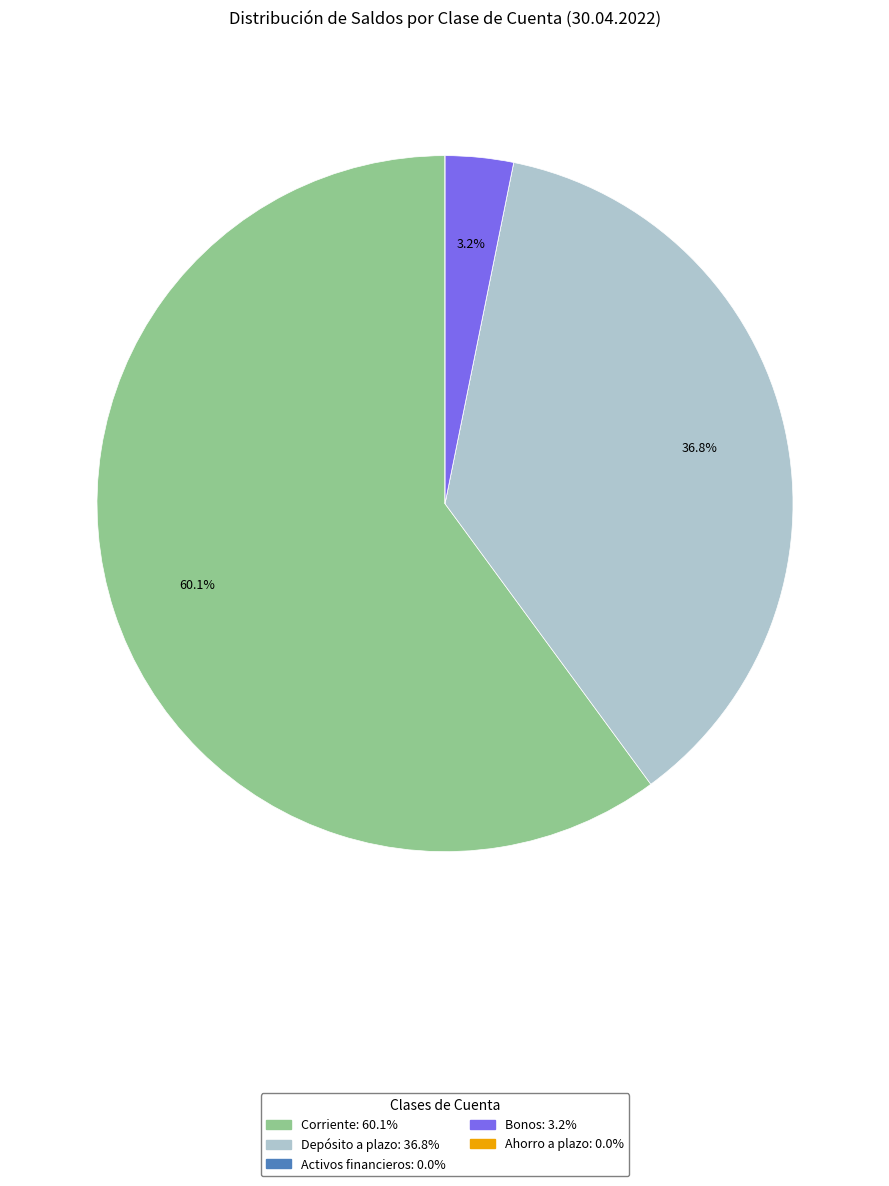

What is the majority slice?

Corriente